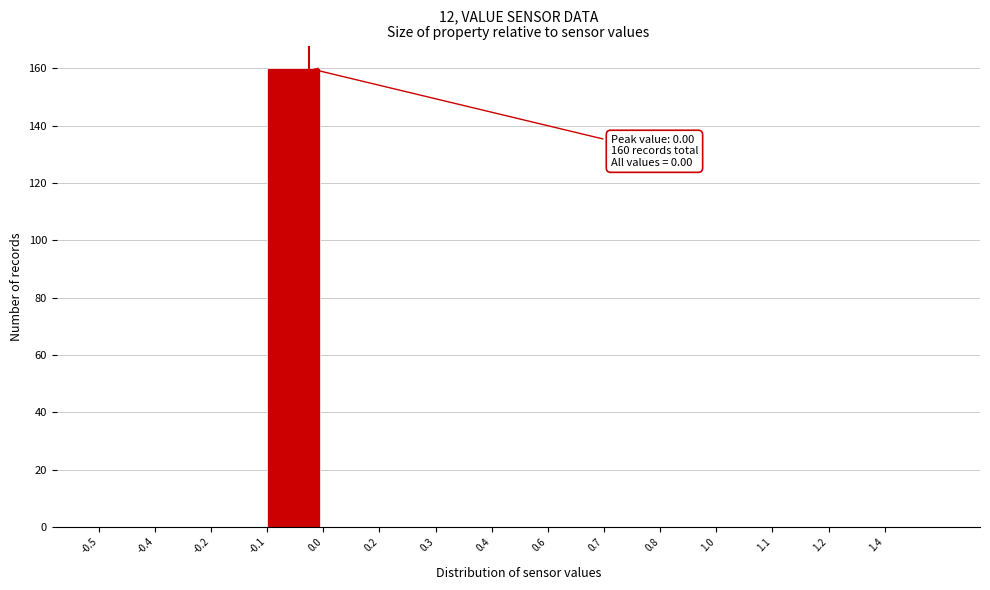

Reading left to right, what are all the values shown in this chart?

-0.5=0	-0.4=0	-0.2=0	-0.1=160	0.0=0	0.2=0	0.3=0	0.4=0	0.6=0	0.7=0	0.8=0	1.0=0	1.1=0	1.2=0	1.4=0